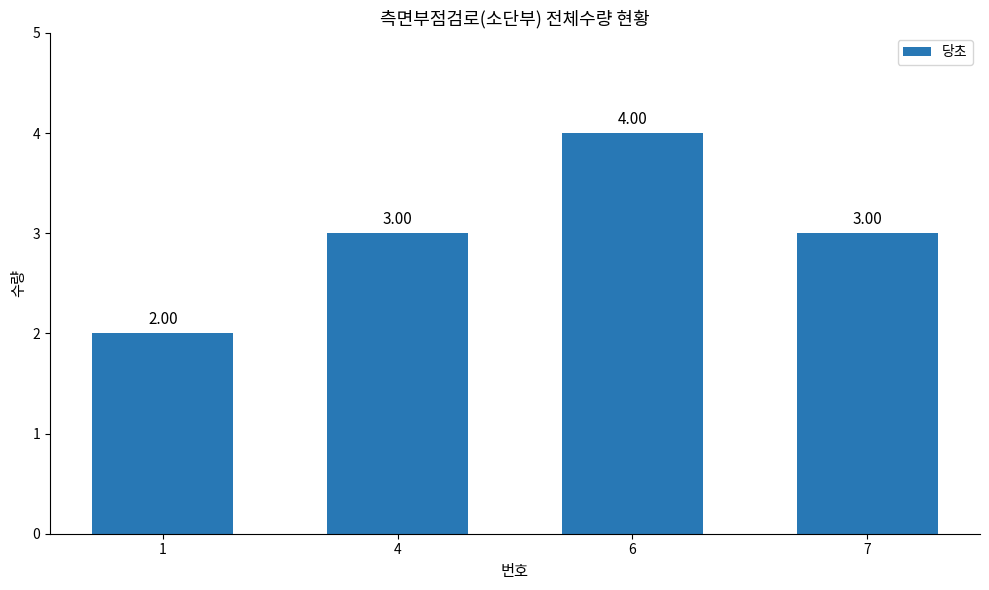

The chart shows a value of 3 at 4. True or false?

True